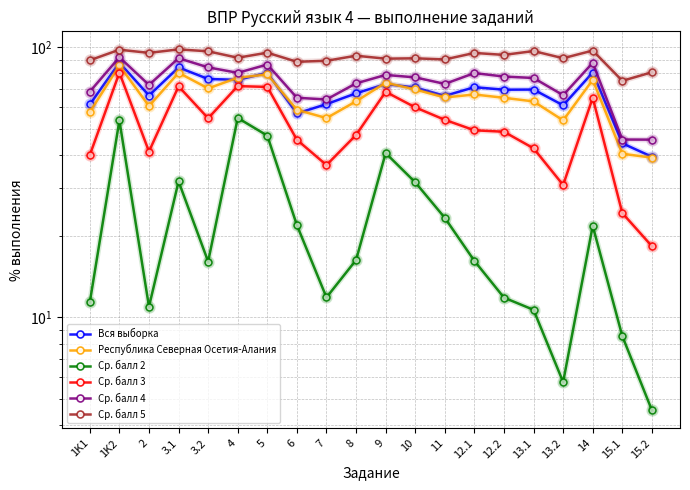

True or false: Вся выборка and Ср. балл 5 cross at least once.

False